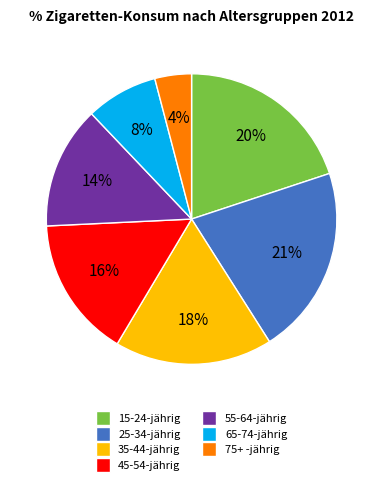

Which category has the smallest portion of the pie?

75+ -jährig